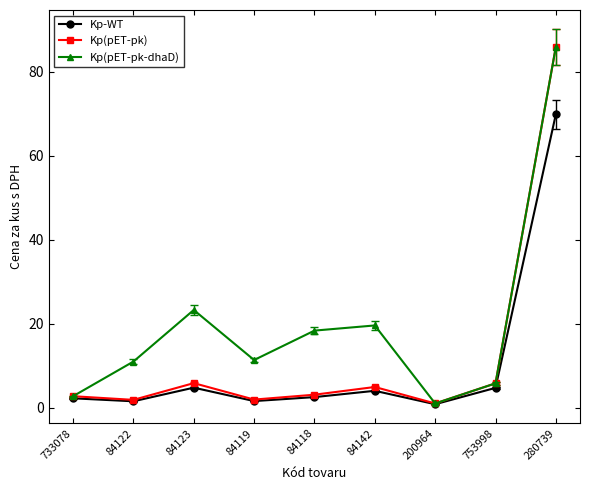

Which category has the highest value across all series?

280739